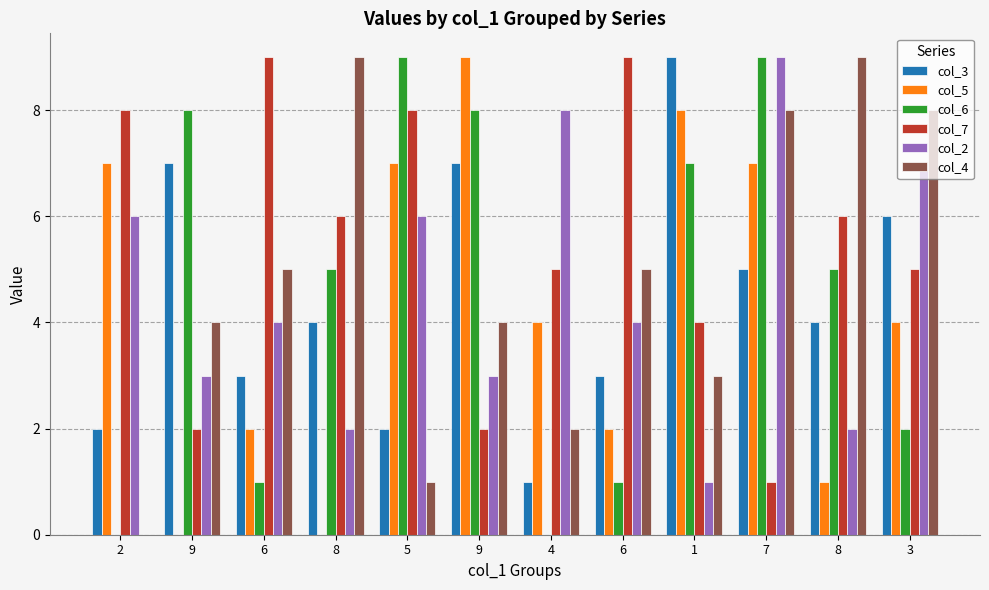

Does the chart contain stacked bars?

No